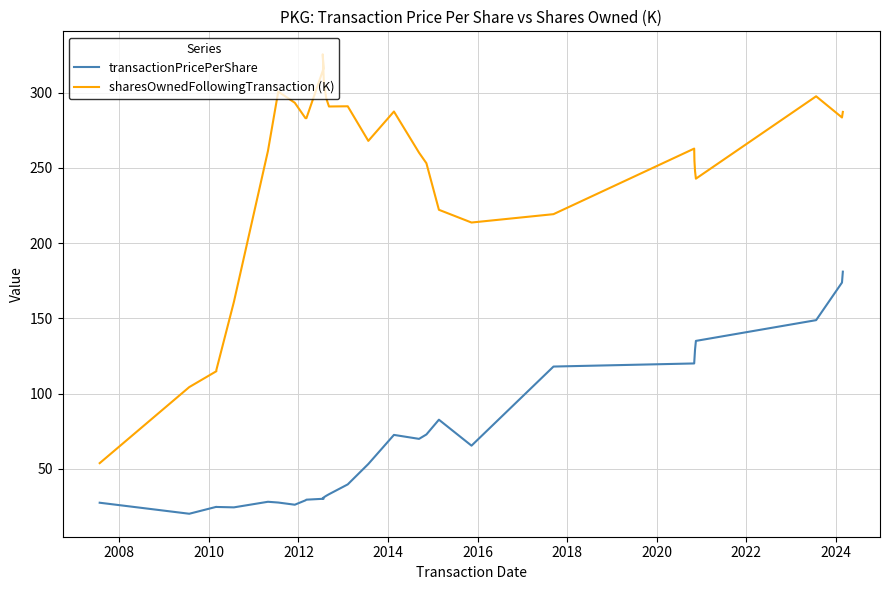

What is the value of the sharesOwnedFollowingTransaction (K) point at the 29th from the left?

283.6